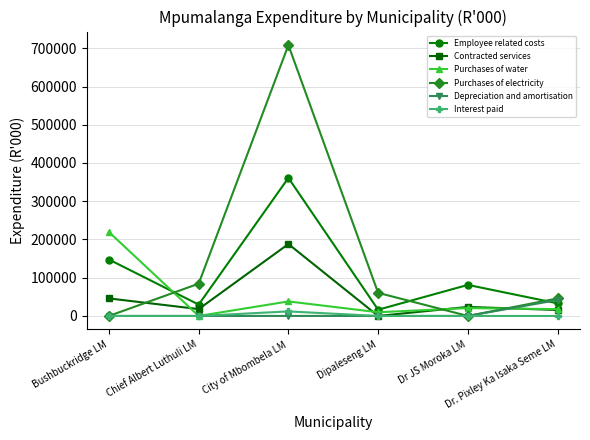

What is the greatest value displayed?

708307